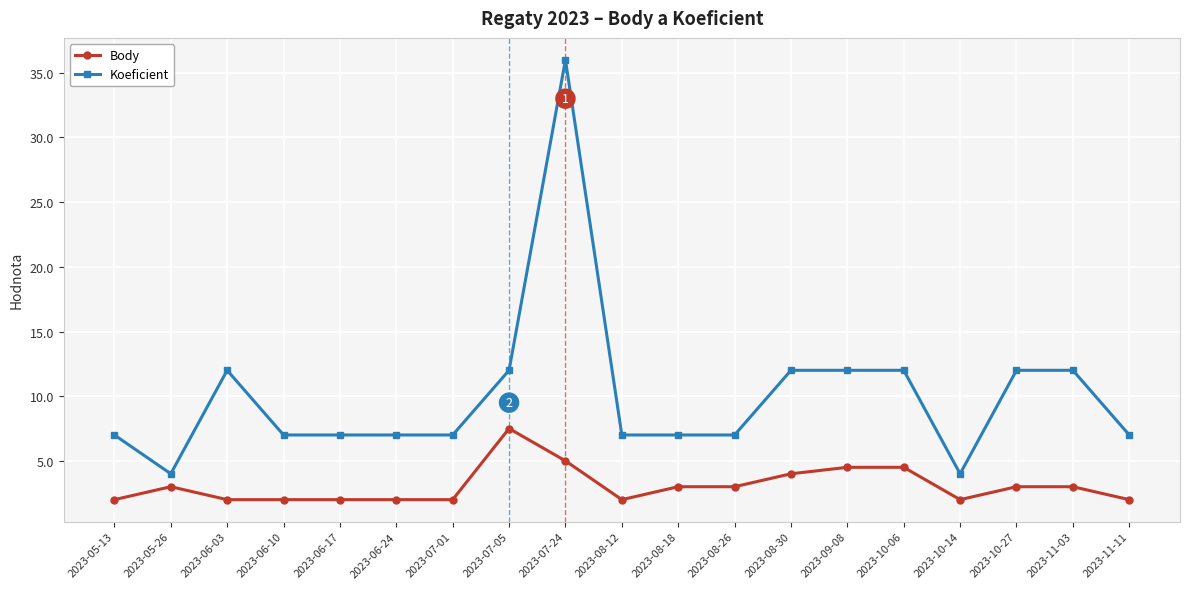

Count the number of categories in the chart.

19